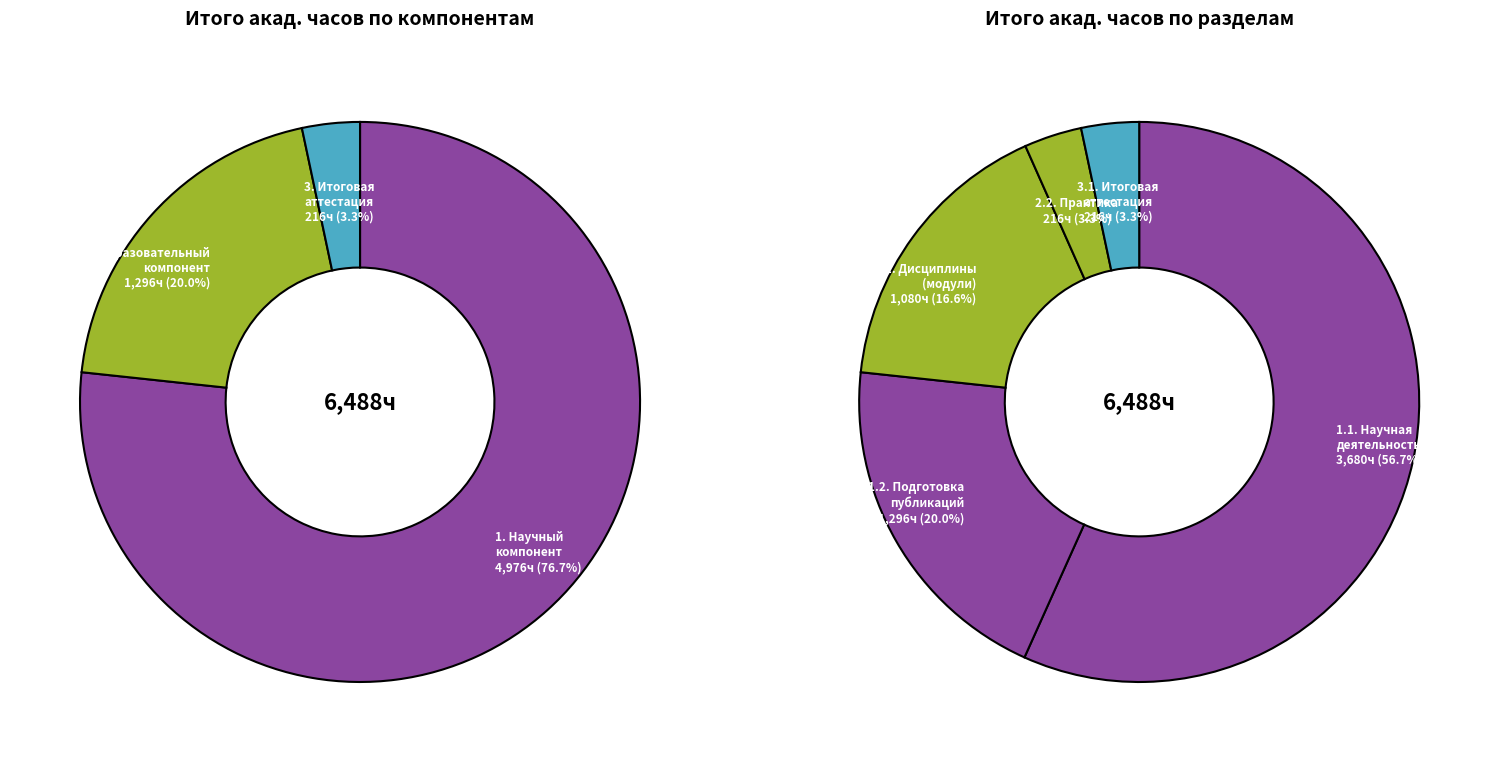

To the nearest percent, what percentage of the pie is 3.Итоговая аттестация?

3%